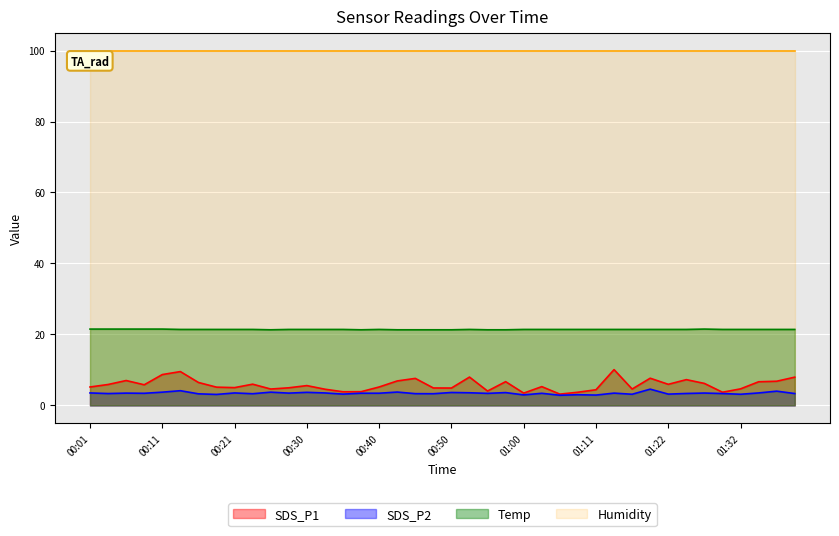

At which category does SDS_P1 reach its first local peak?

00:06